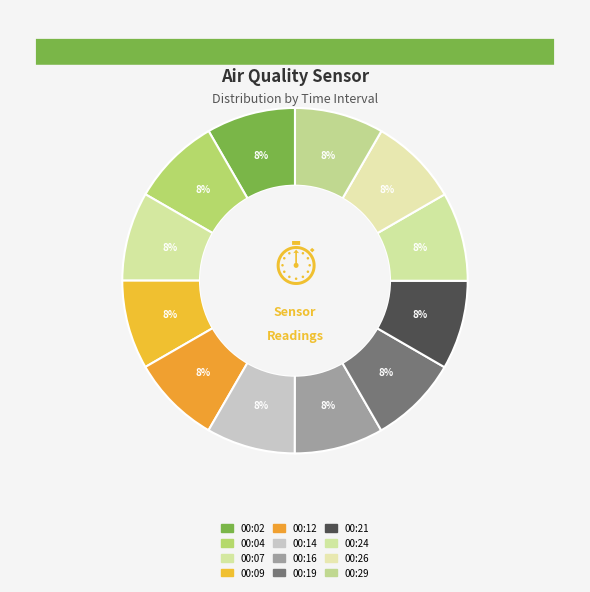

How many slices are in this pie chart?

12